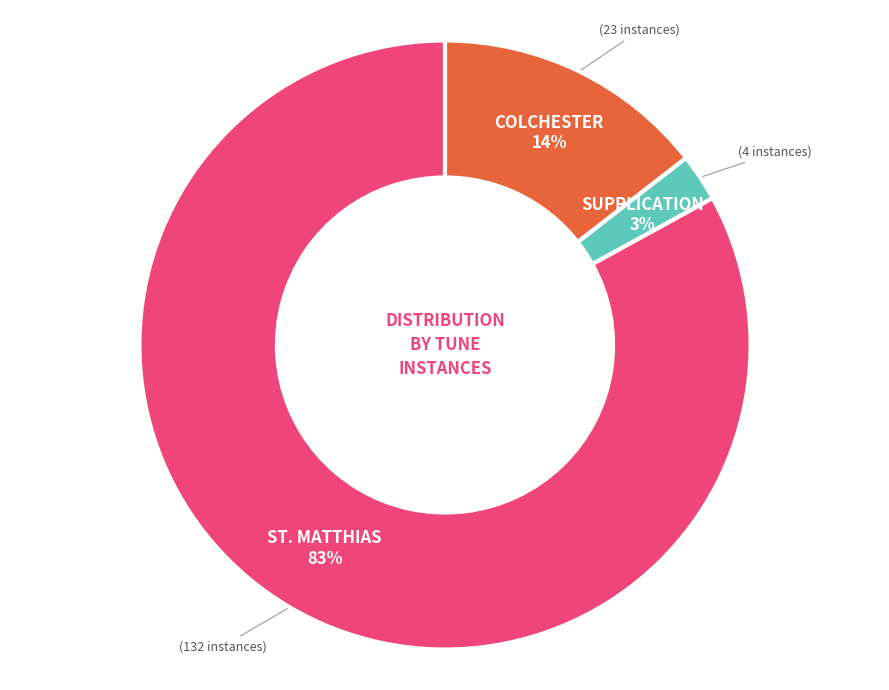

To the nearest percent, what is the average slice percentage?

33%